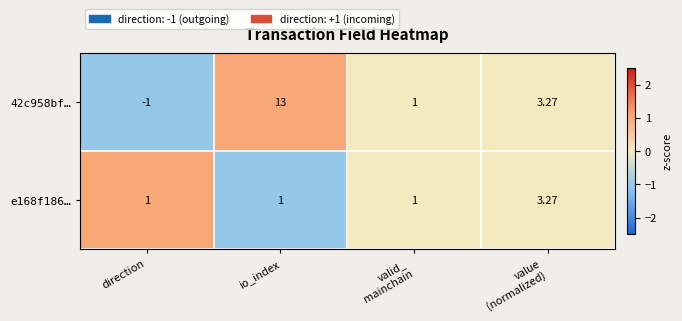

At which category is the sum across all series the highest?

io_index